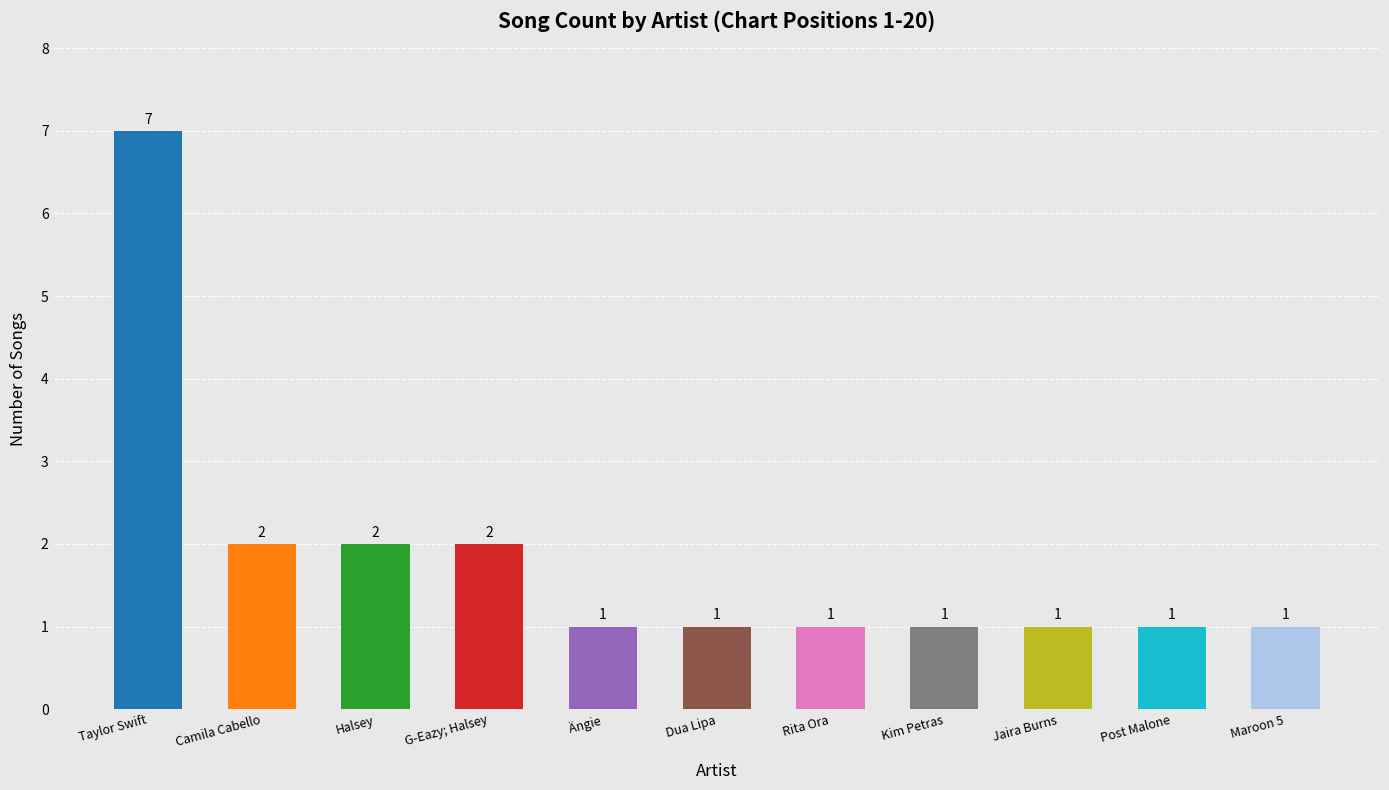

Reading left to right, what are all the values shown in this chart?

Taylor Swift=7	Camila Cabello=2	Halsey=2	G-Eazy; Halsey=2	Ängie=1	Dua Lipa=1	Rita Ora=1	Kim Petras=1	Jaira Burns=1	Post Malone=1	Maroon 5=1